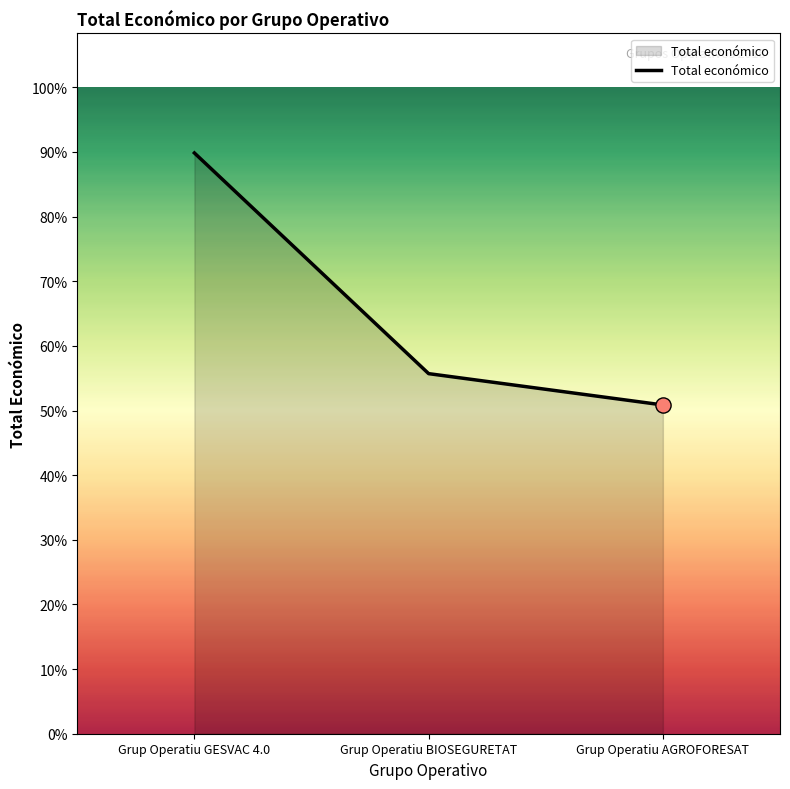

Which has a higher value, Grup Operatiu AGROFORESAT or Grup Operatiu BIOSEGURETAT?

Grup Operatiu BIOSEGURETAT